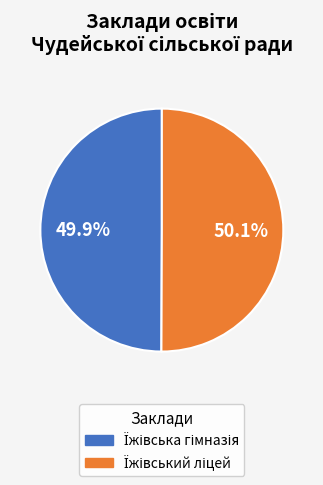

Is there a majority slice in this chart?

Yes